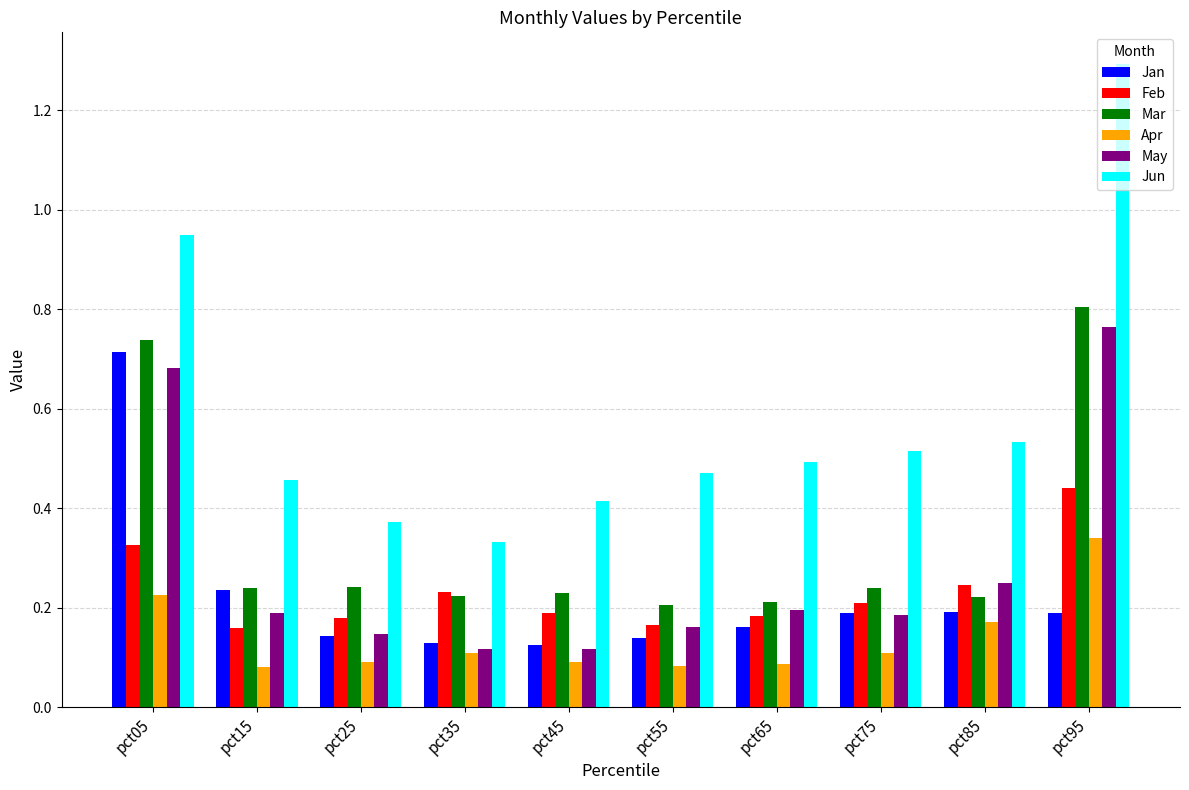

What is the total value across all series at pct65?

1.3